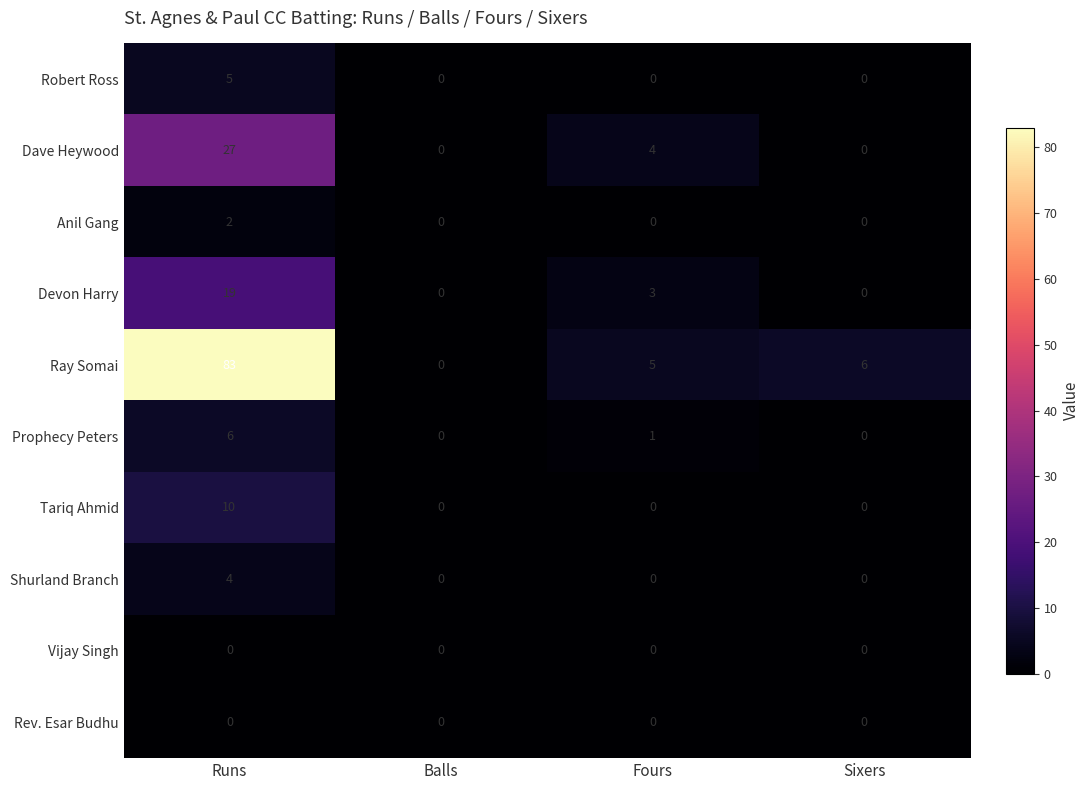

Is it true that Prophecy Peters equals 0 at Sixers?

True